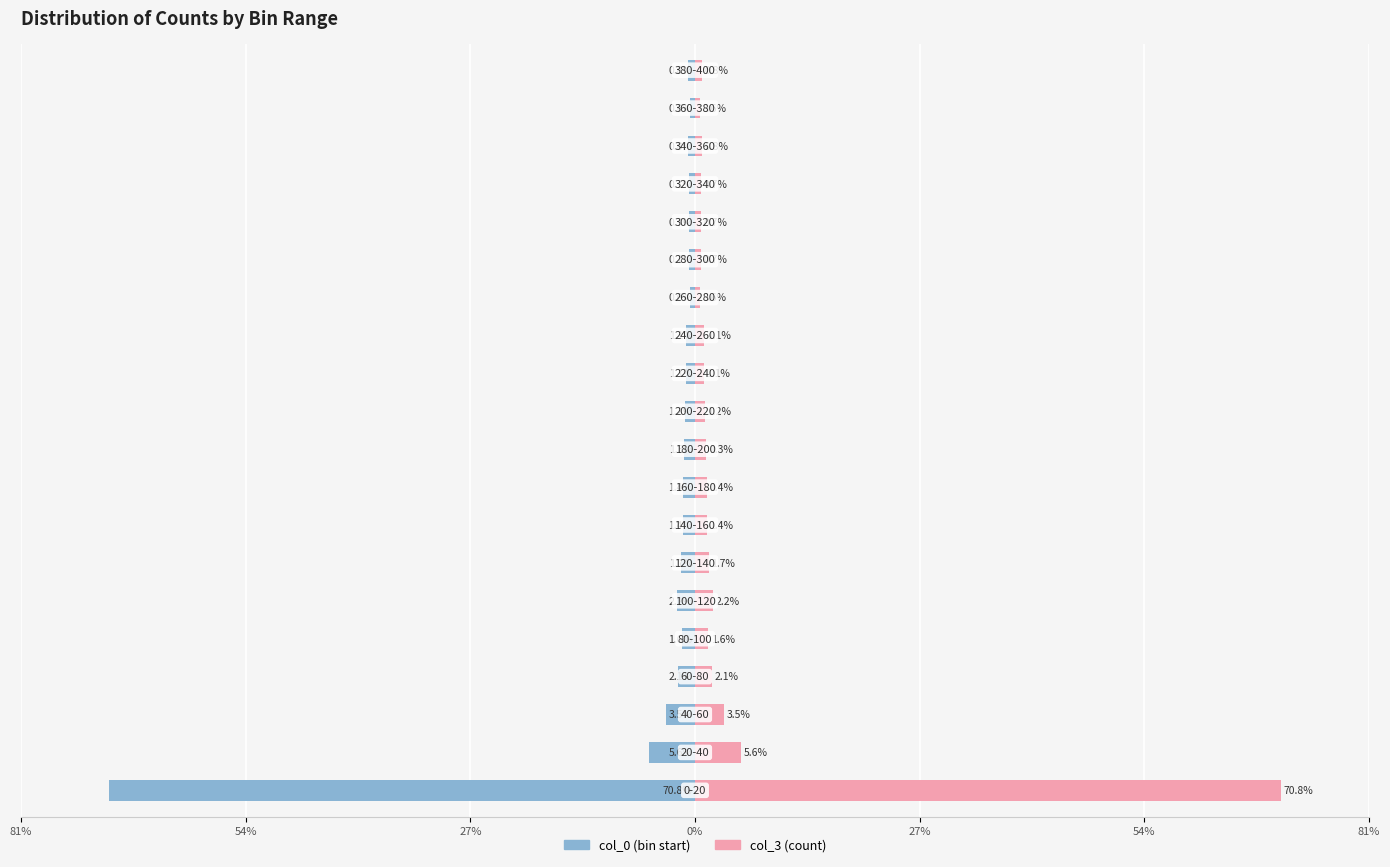

What is the difference between the second highest and second lowest values in the col_0 (left) series?

5.0